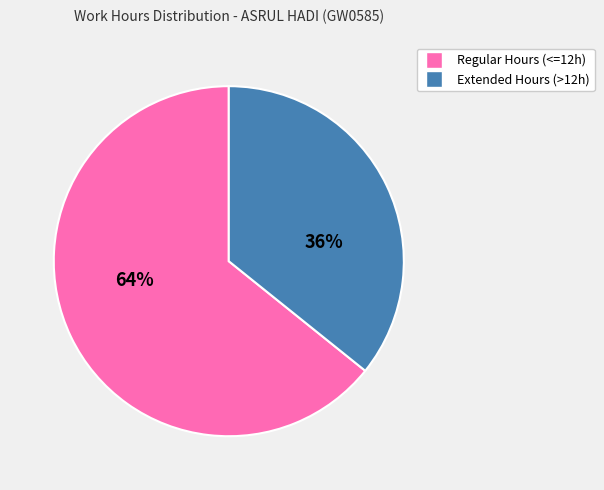

To the nearest percent, what is the average slice percentage?

50%